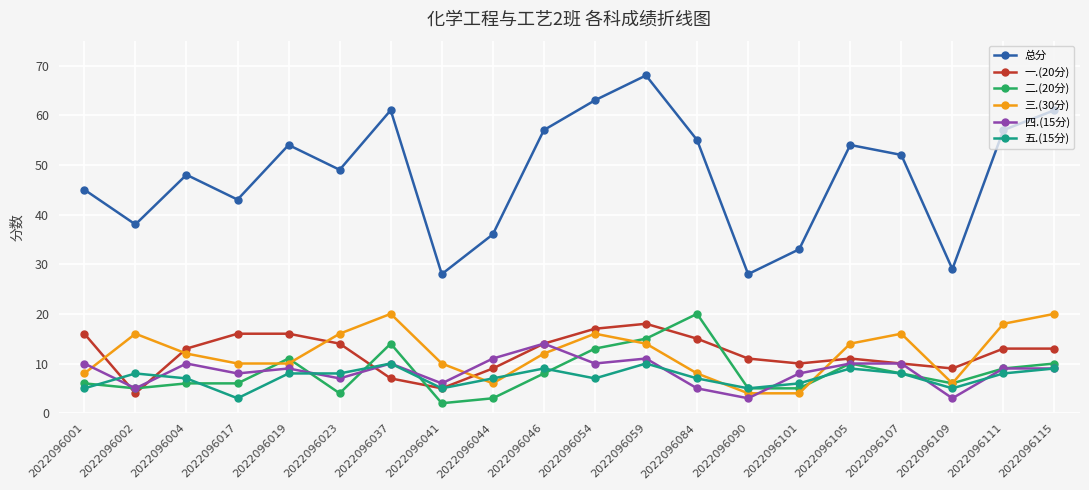

How many 三.(30分) values are between 8 and 16?

13